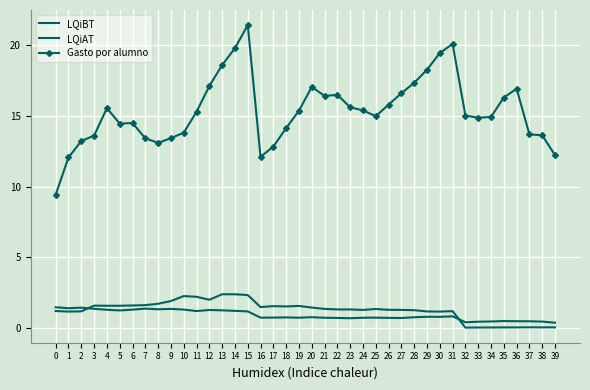

At which category is the sum across all series the highest?

15